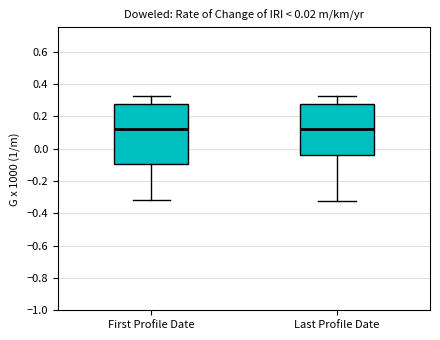

Where is the lower edge of the box for Last Profile Date on the y-axis? The values are not printed on the chart, so give them approximately, as read against the axis.

-0.04